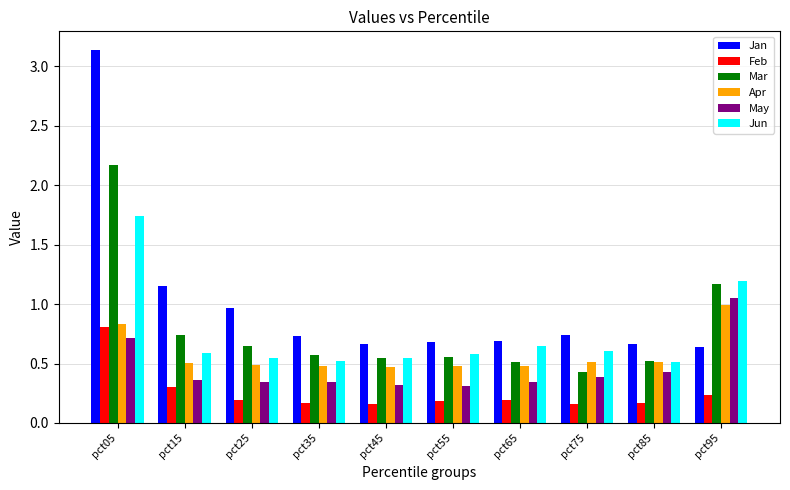

What is the sum of the Apr values at pct25 and pct95?

1.5